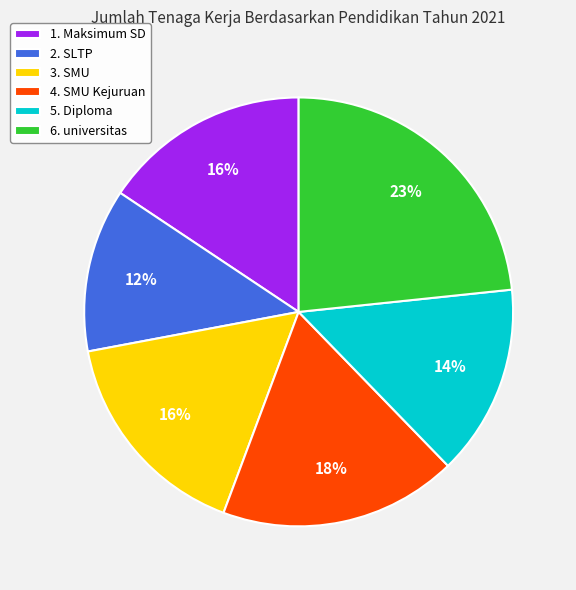

Approximately how many times larger is the value at 2. SLTP compared to 6. universitas?

0.5